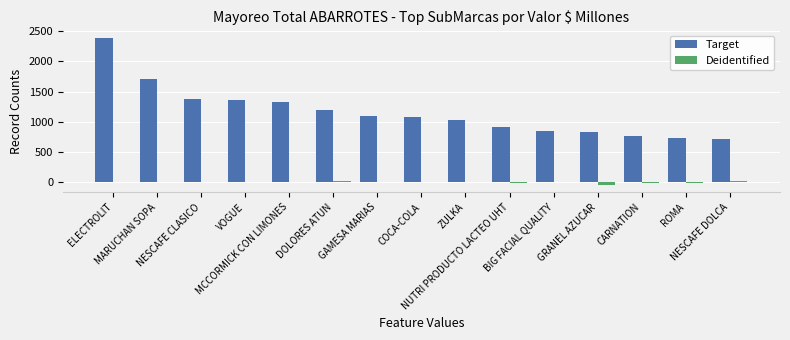

What is the sum of all Target values?

17372.8